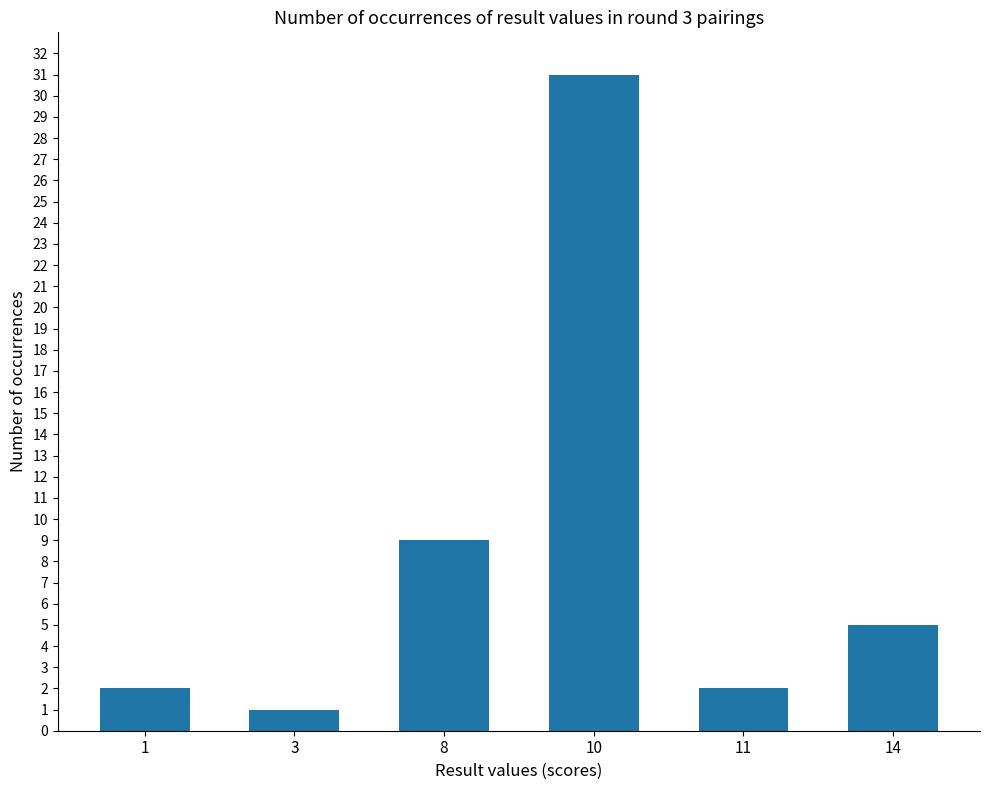

Read the value at 11.

2